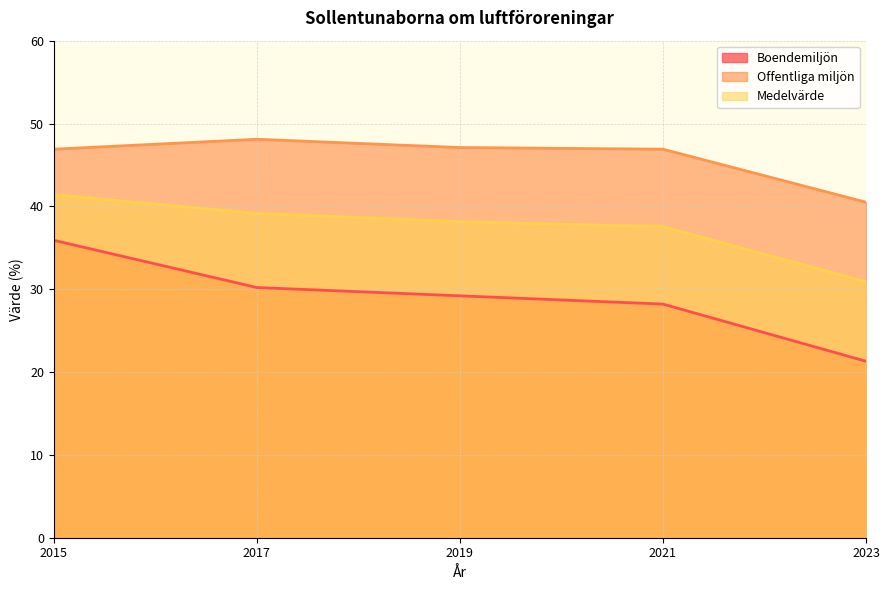

What are all the series names shown in the legend?

Boendemiljön, Offentliga miljön, Medelvärde